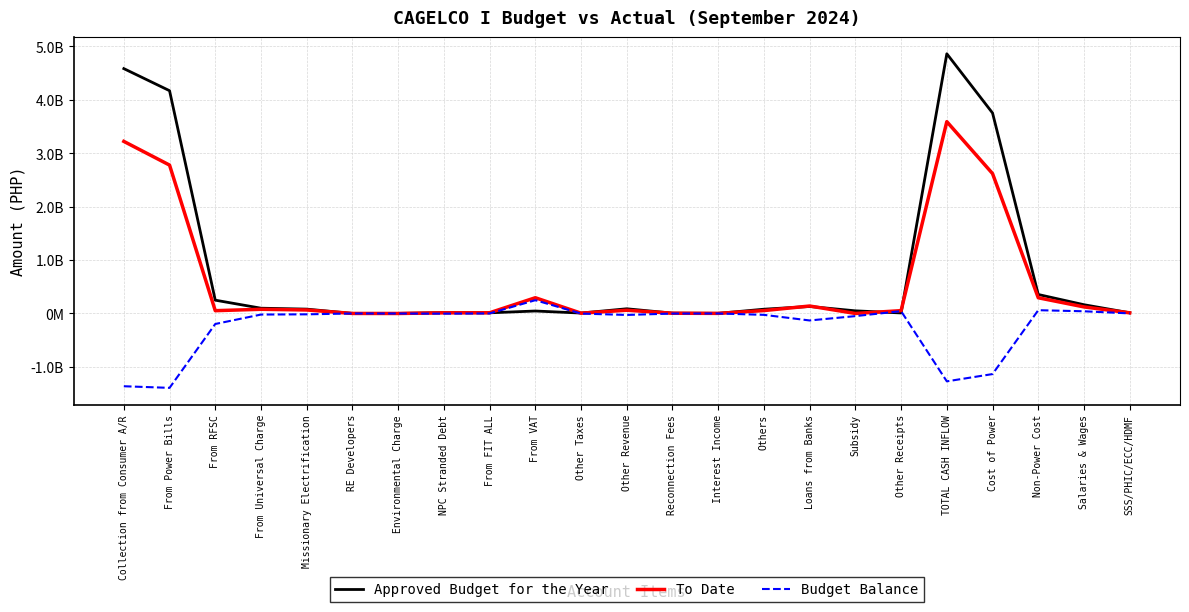

What is the maximum value for To Date?

3590726910.5